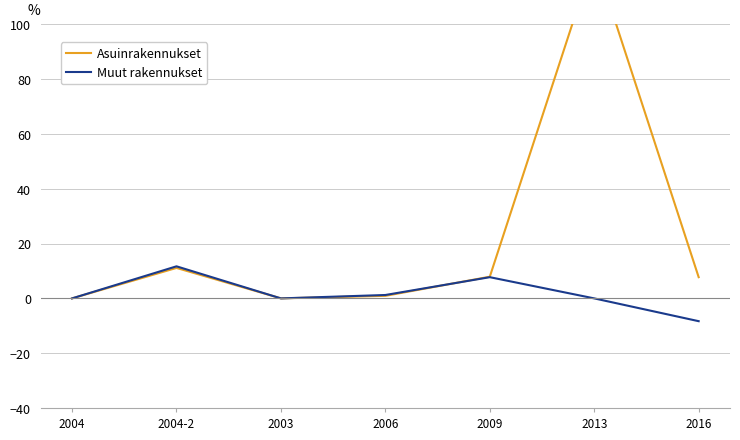

What is the sum of all Asuinrakennukset values?

152.3